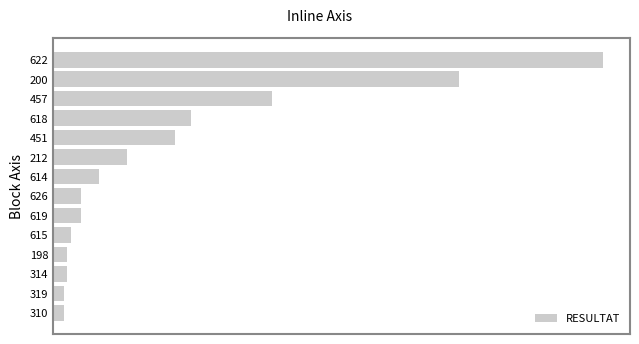

What is the minimum value shown in the chart?

13